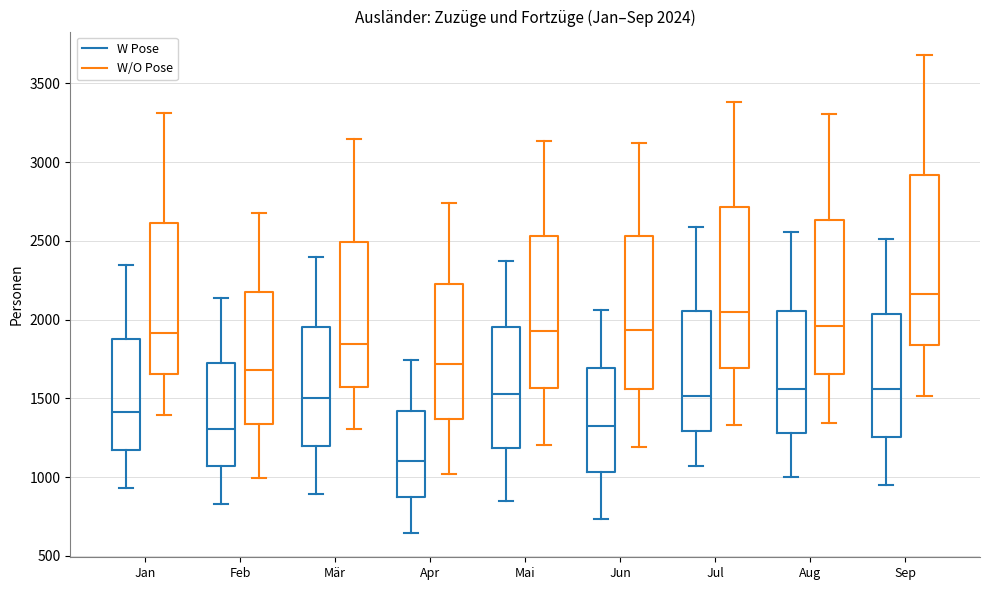

Comparing the boxes themselves (not the whiskers), which one is the tallest?

Sep (W/O Pose)